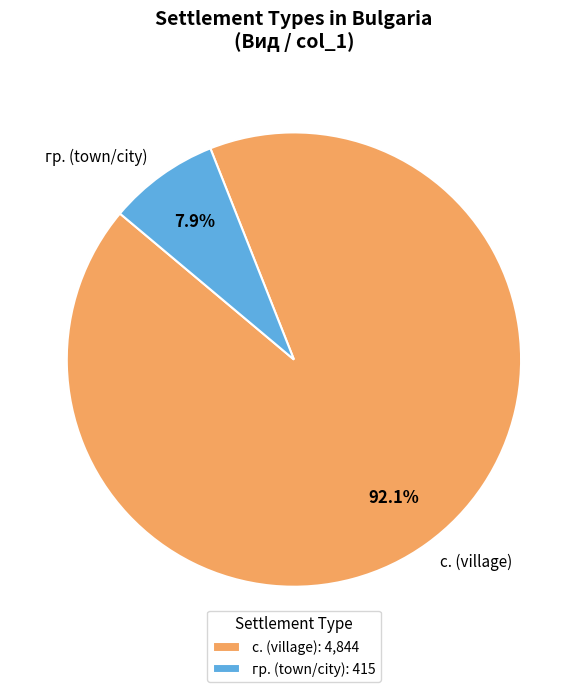

Count the number of slices in the pie.

2